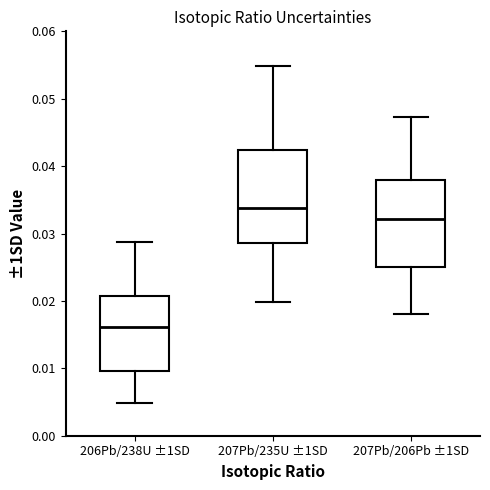

Reading left to right, transcribe this box plot: for each box, give where its median line is, the range the box spans, and where its two whiskers end, as read against the y-axis. The values are not printed on the chart, so give them approximately, as read against the axis.

206Pb/238U ±1SD: median 0.016, box 0.010 to 0.021, whiskers 0.005 to 0.029
207Pb/235U ±1SD: median 0.034, box 0.029 to 0.042, whiskers 0.020 to 0.055
207Pb/206Pb ±1SD: median 0.032, box 0.025 to 0.038, whiskers 0.018 to 0.047